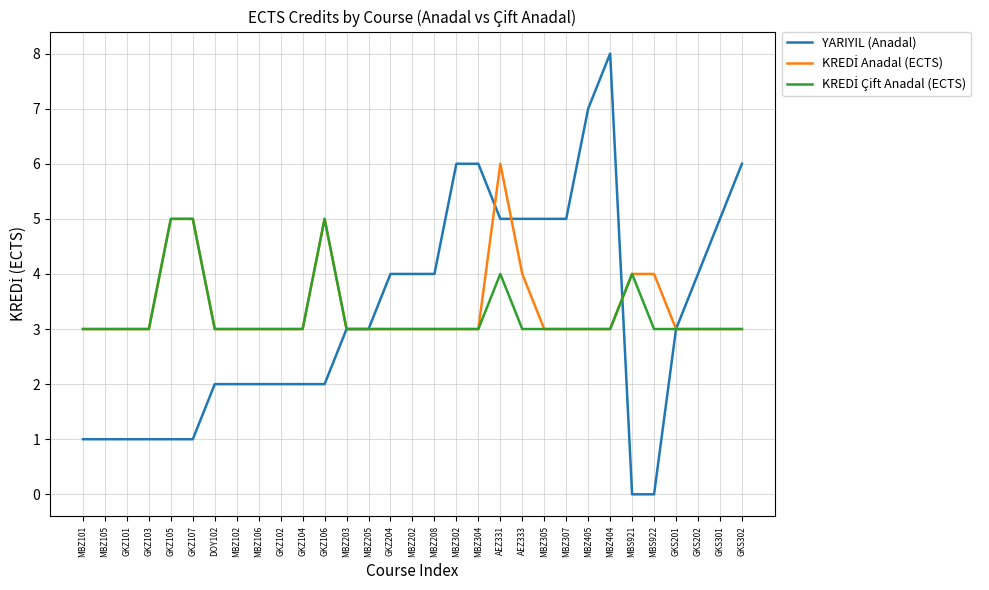

How many lines are shown in the chart?

3